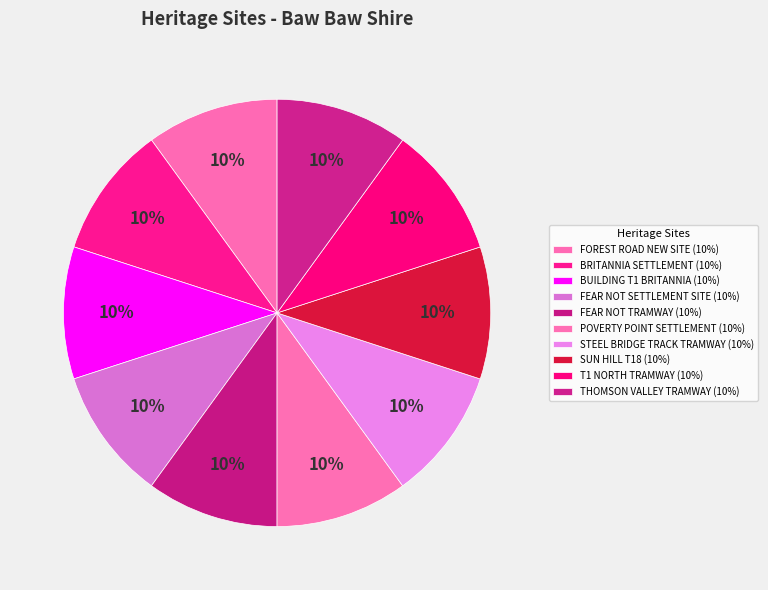

How many segments does this pie chart have?

10